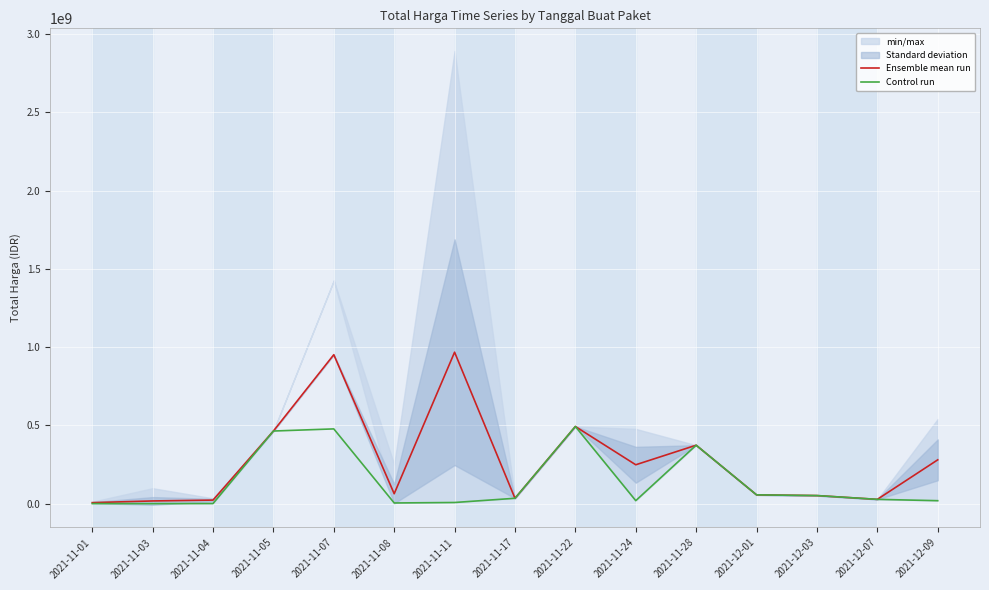

How many interior local peaks does the Ensemble mean run series have?

4